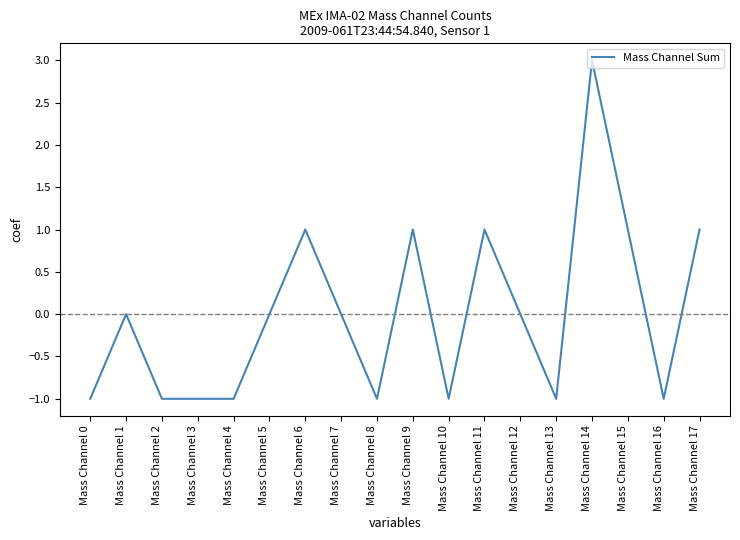

True or false: the data shows 0 at Mass Channel 13.

False